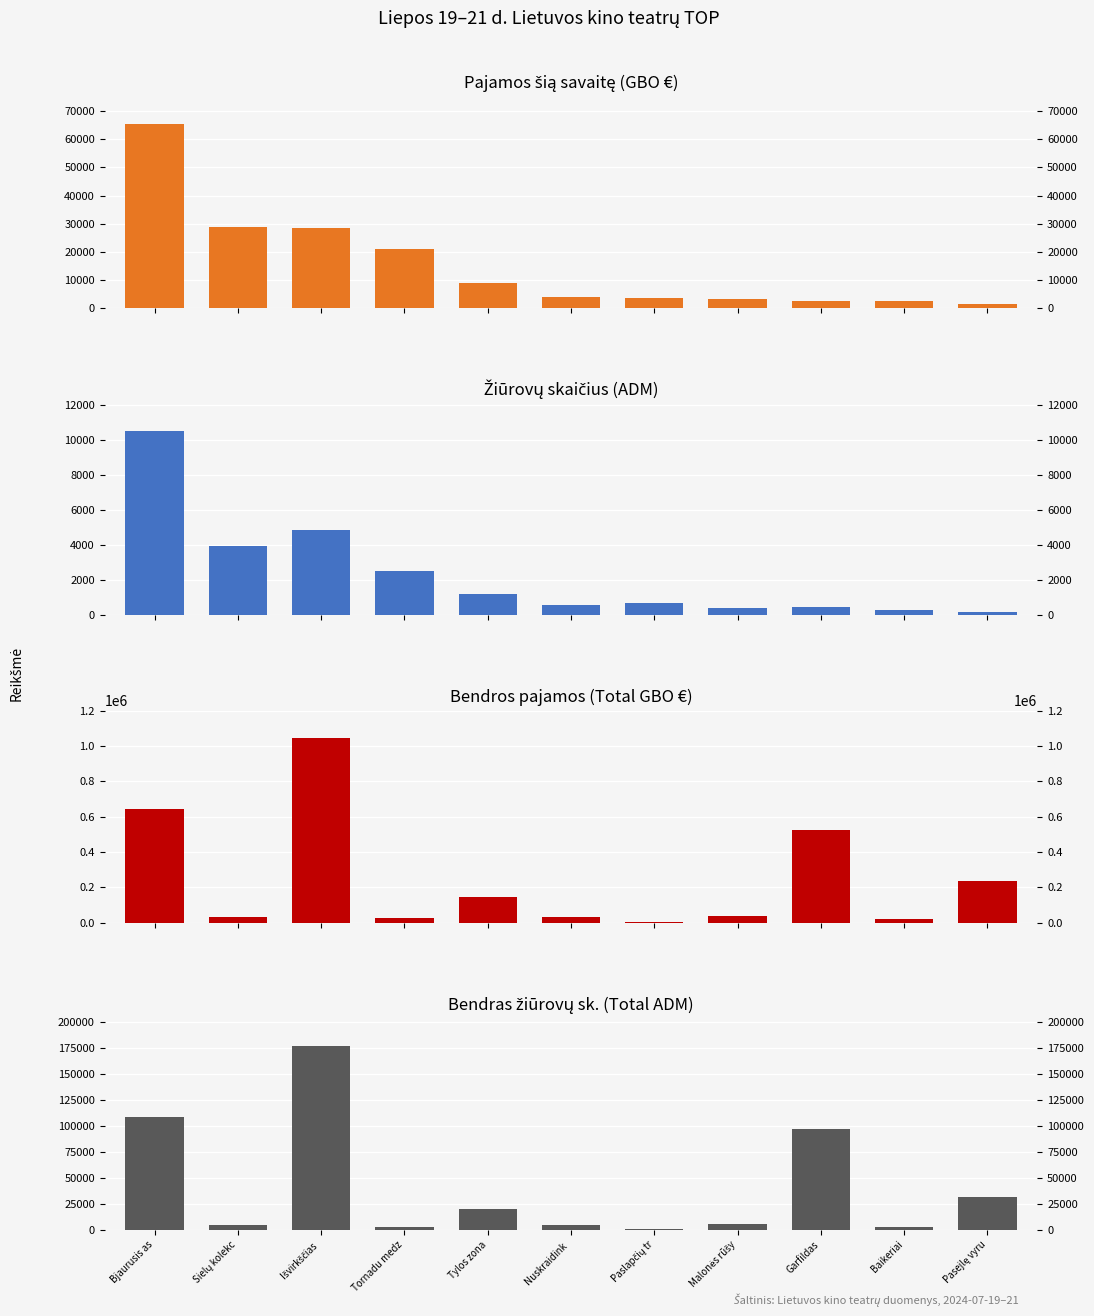

List the labels in order of Bendras žiūrovų sk. (Total ADM) value, smallest first.

Paslapčių tr, Baikeriai, Tornadu medz, Sielų kolekc, Nuskraidink , Malonės rūšy, Tylos zona, Pasejlę vyru, Garfildas, Bjaurusis as, Išvirkščias 